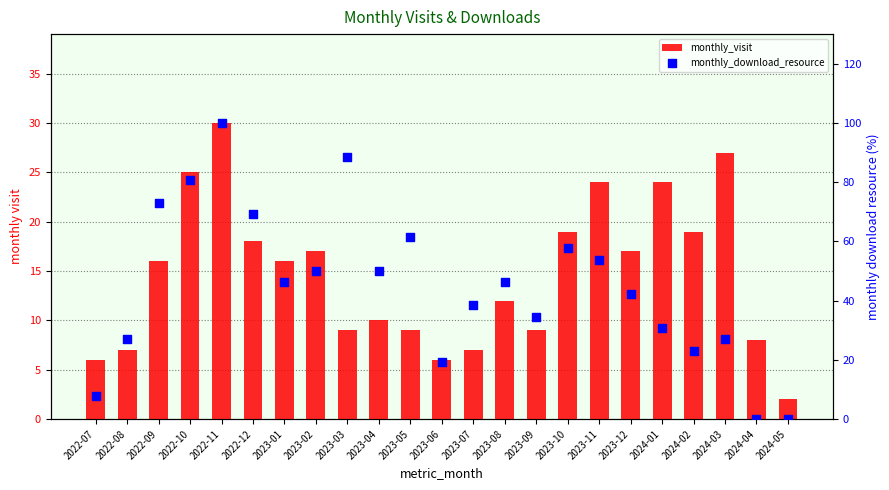

Which series has the widest spread of Y values?

monthly_download_resource